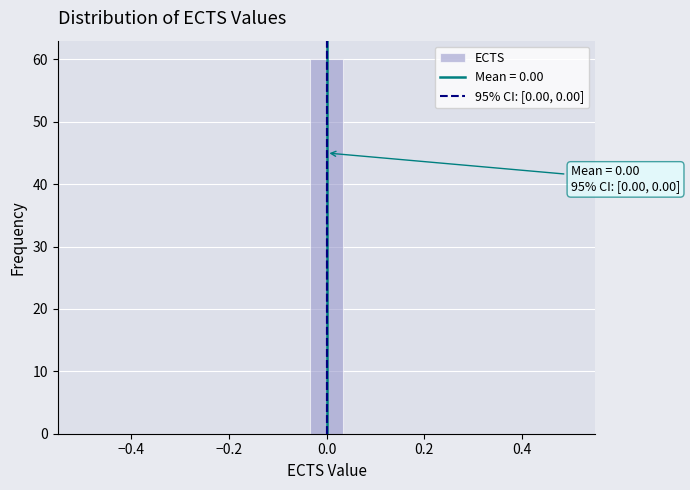

Around what value on the x-axis is the tallest bar? Give the approximate position of its centre, as read against the axis.

0.00